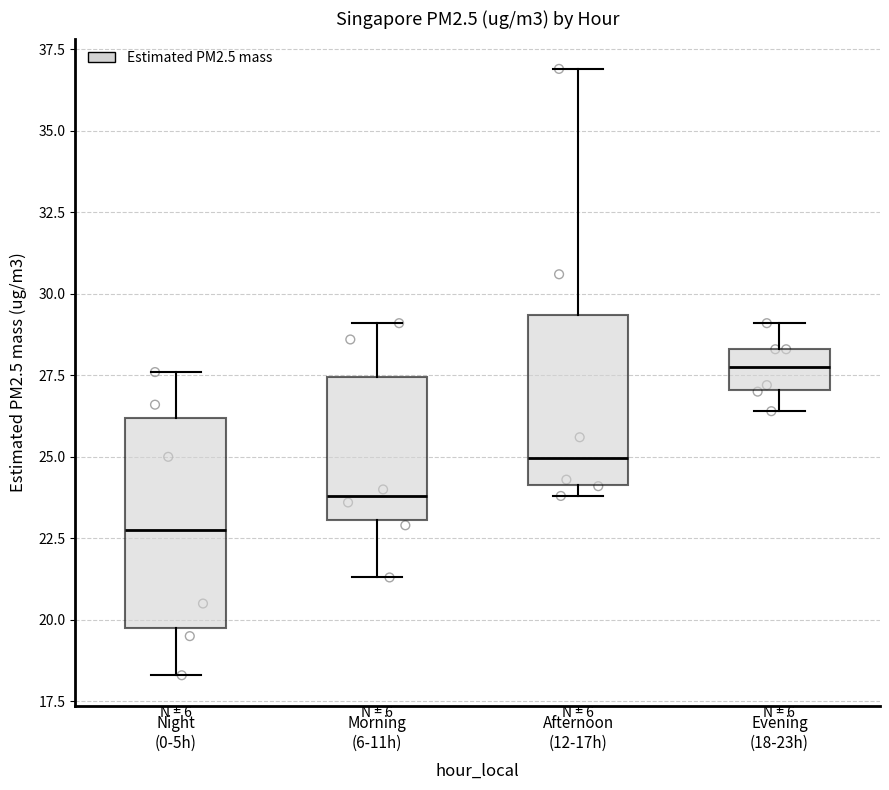

Comparing the boxes themselves (not the whiskers), which one is the tallest?

Night (0-5h)